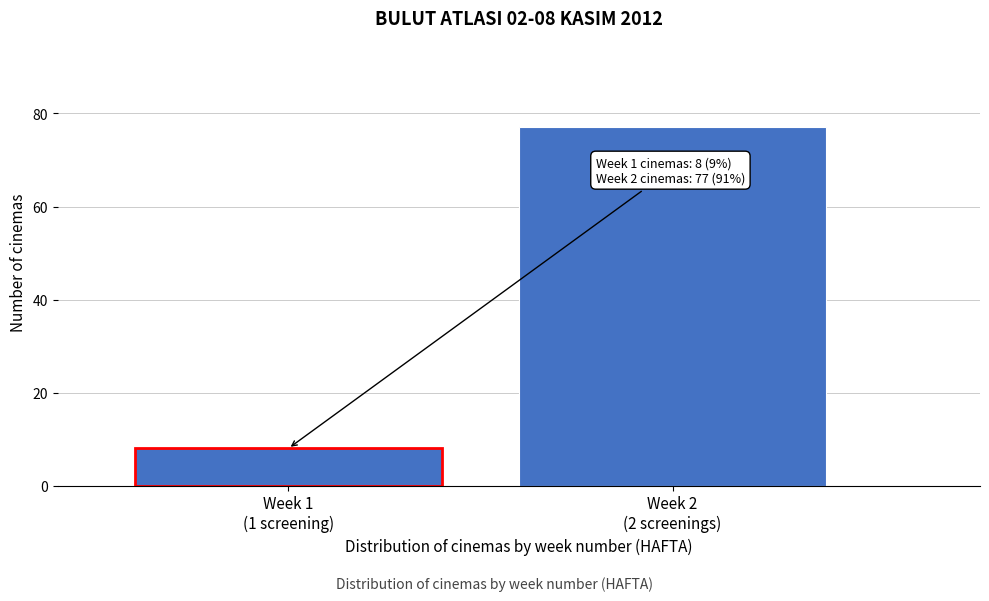

Reading left to right, list all the values displayed in this chart.

8	77